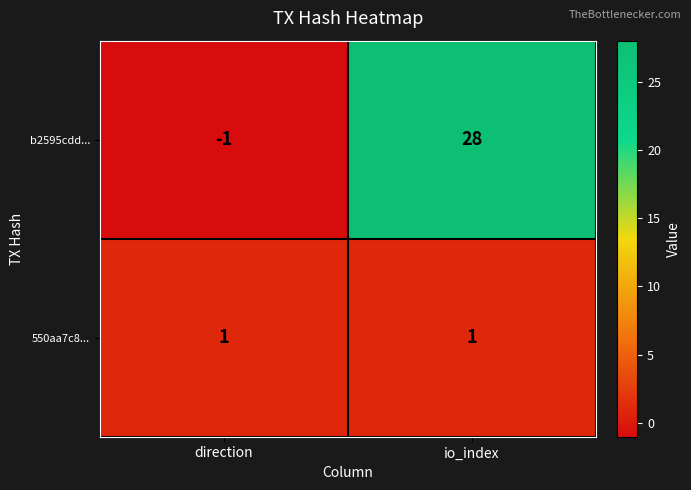

Which series has the largest total across all categories?

b2595cdd...